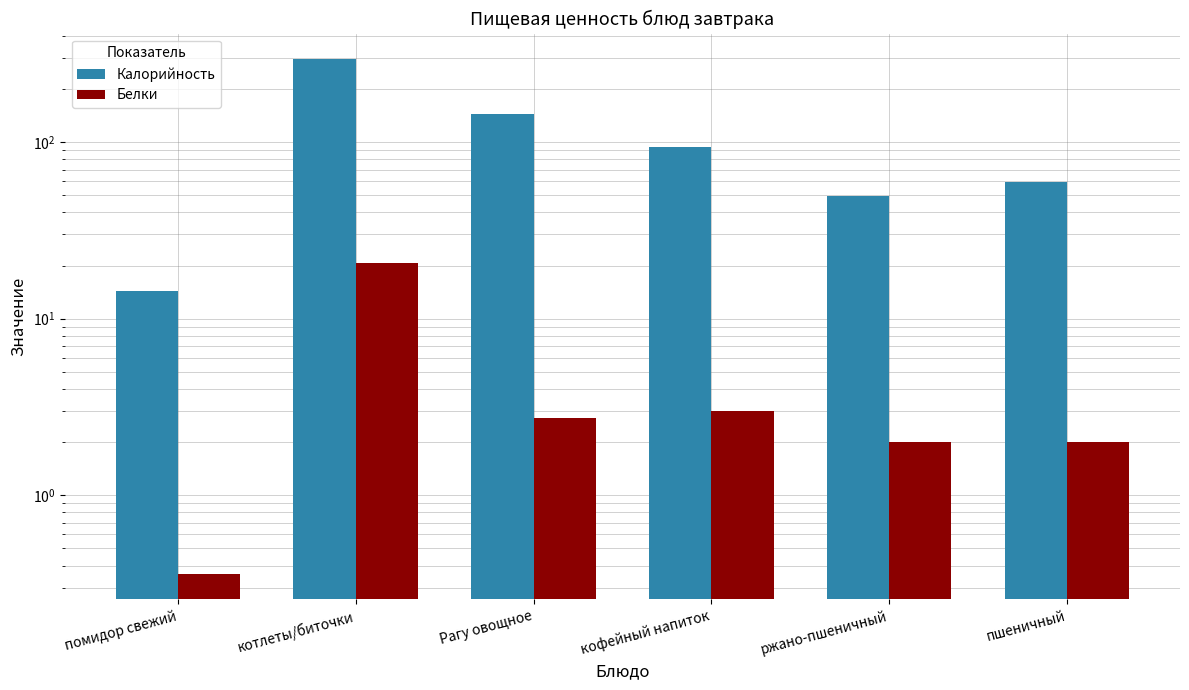

The value of Калорийность at пшеничный is 59.1. True or false?

True